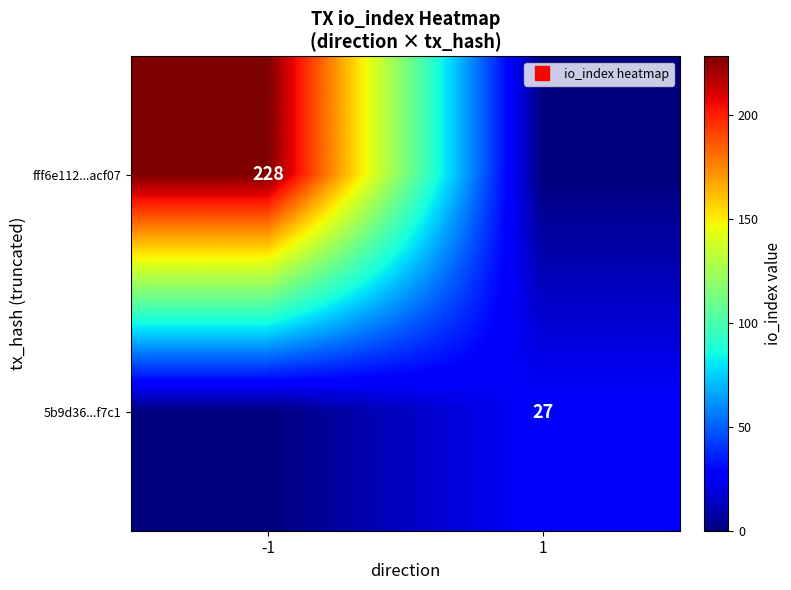

At which category is the sum across all series the highest?

-1